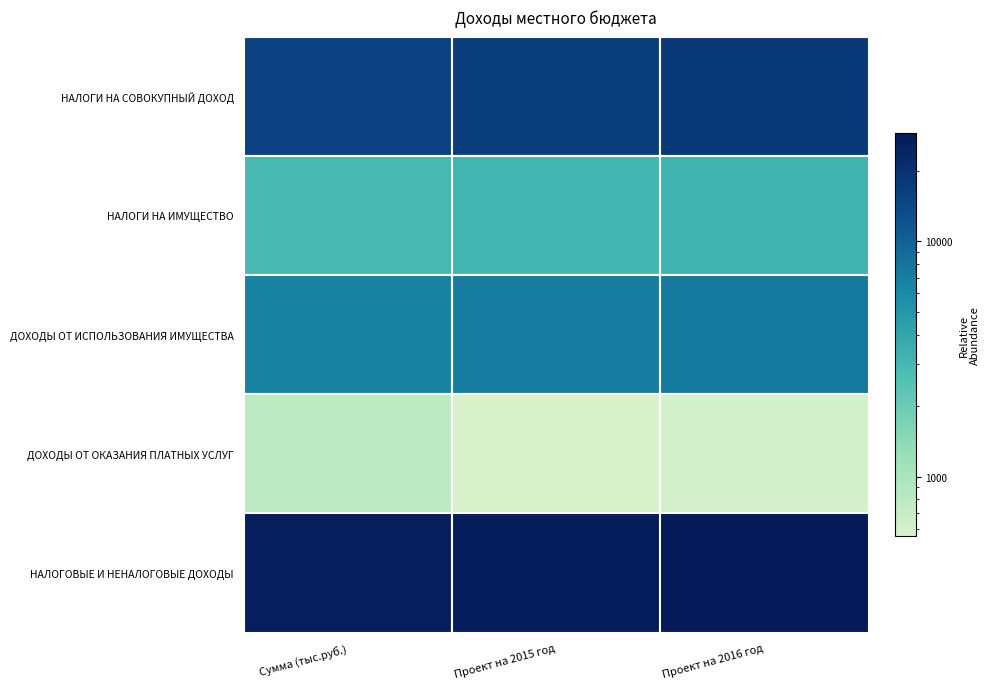

Rank the series by their maximum value, from lowest to highest.

ДОХОДЫ ОТ ОКАЗАНИЯ ПЛАТНЫХ УСЛУГ, НАЛОГИ НА ИМУЩЕСТВО, ДОХОДЫ ОТ ИСПОЛЬЗОВАНИЯ ИМУЩЕСТВА, НАЛОГИ НА СОВОКУПНЫЙ ДОХОД, НАЛОГОВЫЕ И НЕНАЛОГОВЫЕ ДОХОДЫ